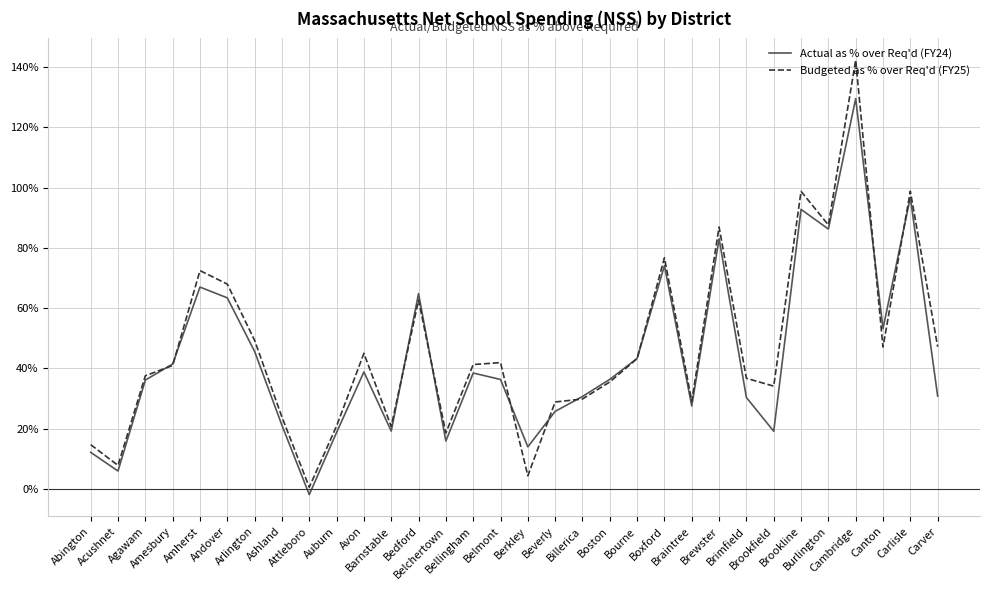

What is the highest value of the Budgeted as % over Req'd (FY25) series?

142.2